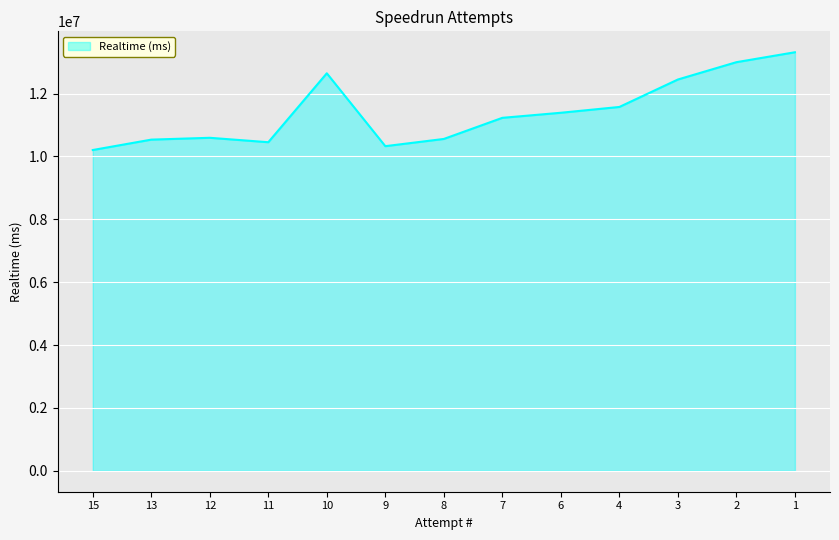

What is the sum of the values at 12 and 11?

21043531